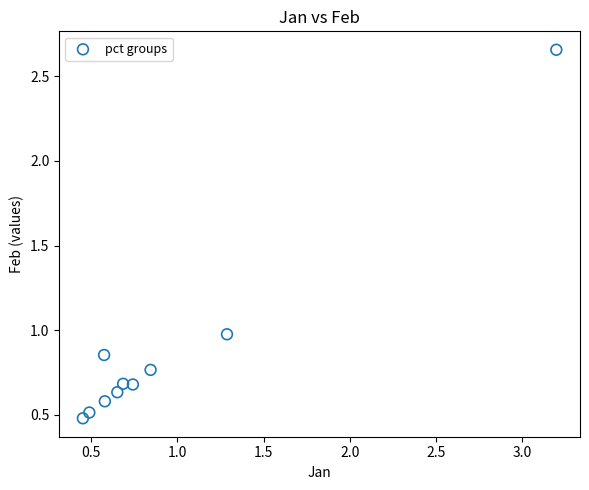

What is the range of Y values (max minus min)?

2.2